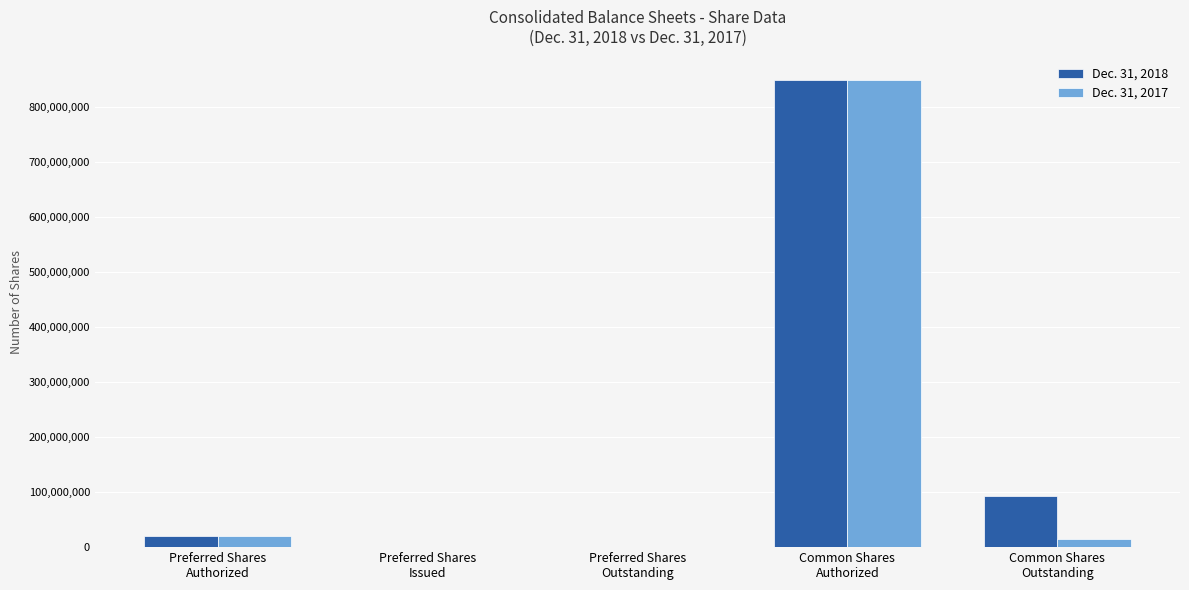

True or false: Dec. 31, 2017 has a value of 1235586036 at Common Shares
Authorized.

False